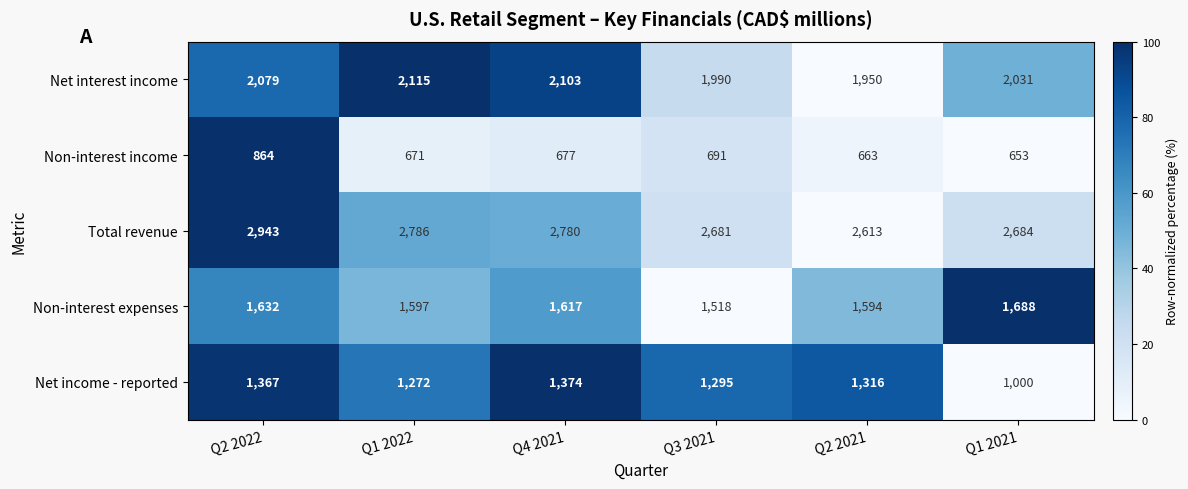

Rank the categories by Total revenue value from highest to lowest.

Q2 2022, Q1 2022, Q4 2021, Q1 2021, Q3 2021, Q2 2021